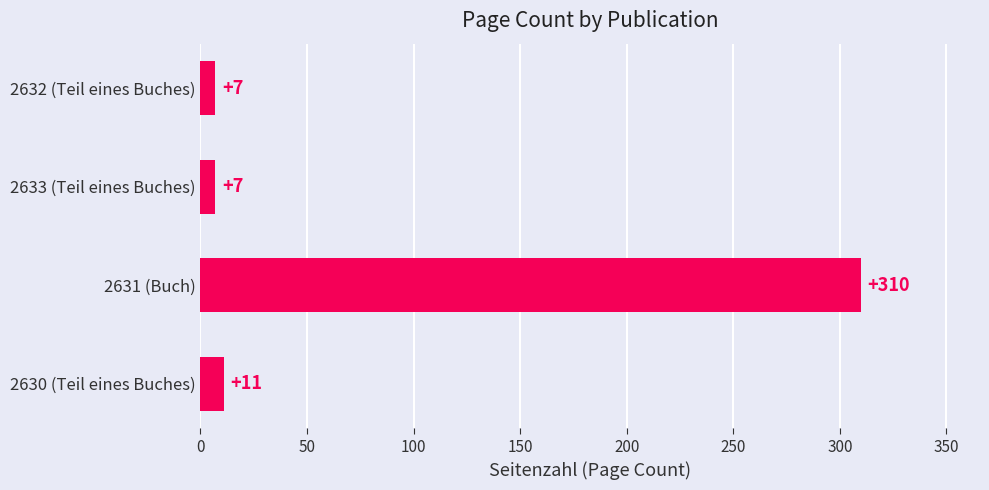

What is the difference between the values at 2631 (Buch) and 2632 (Teil eines Buches)?

303